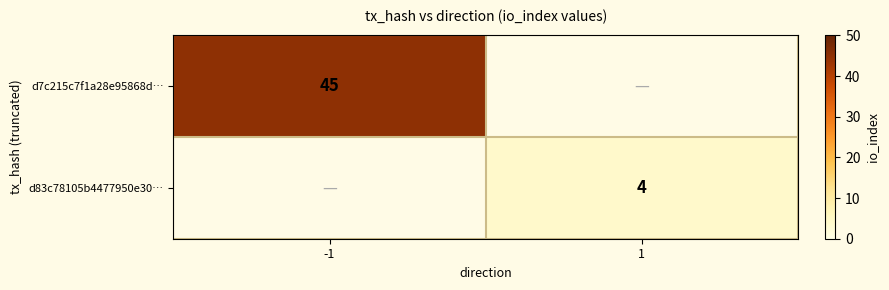

The d7c215c7f1a28e95868d… series shows 45 at -1. True or false?

True